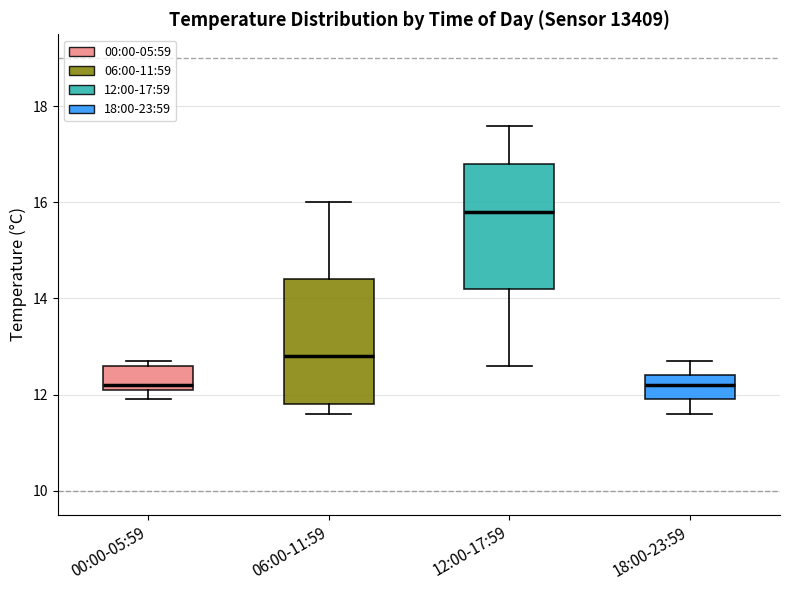

Where is the upper edge of the box for 00:00-05:59 on the y-axis? The values are not printed on the chart, so give them approximately, as read against the axis.

12.6